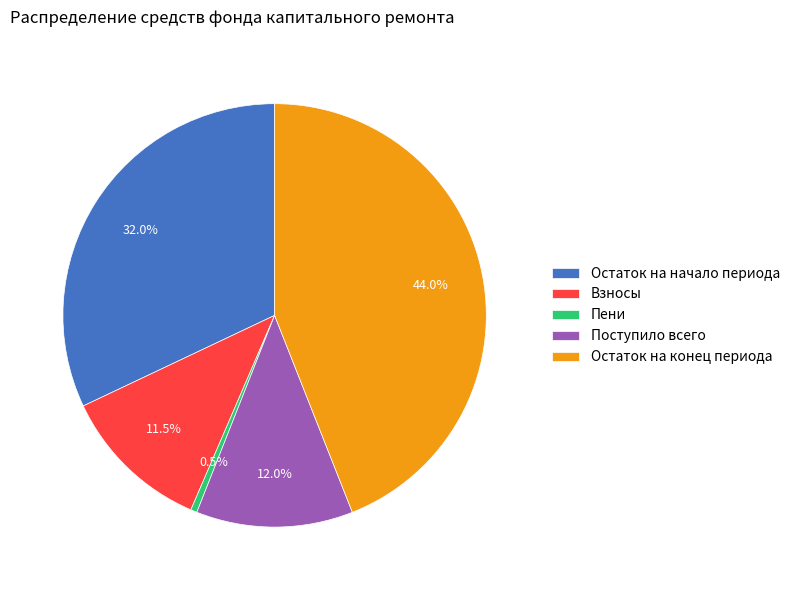

Which category has the biggest portion of the pie?

Остаток на конец периода